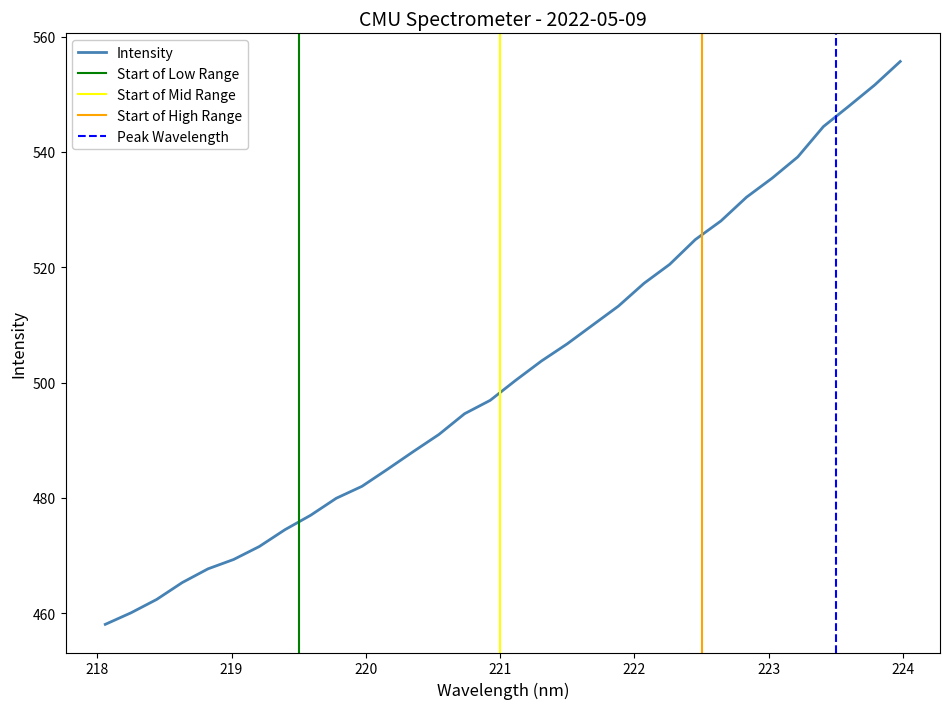

Reading left to right, transcribe all the data shown in this chart.

458.1	460.1	462.4	465.3	467.7	469.3	471.6	474.5	477.0	480.0	482.0	485.0	488.0	491.0	494.6	496.9	500.4	503.8	506.7	510.0	513.3	517.2	520.5	524.8	528.0	532.2	535.5	539.1	544.4	548.0	551.6	555.7